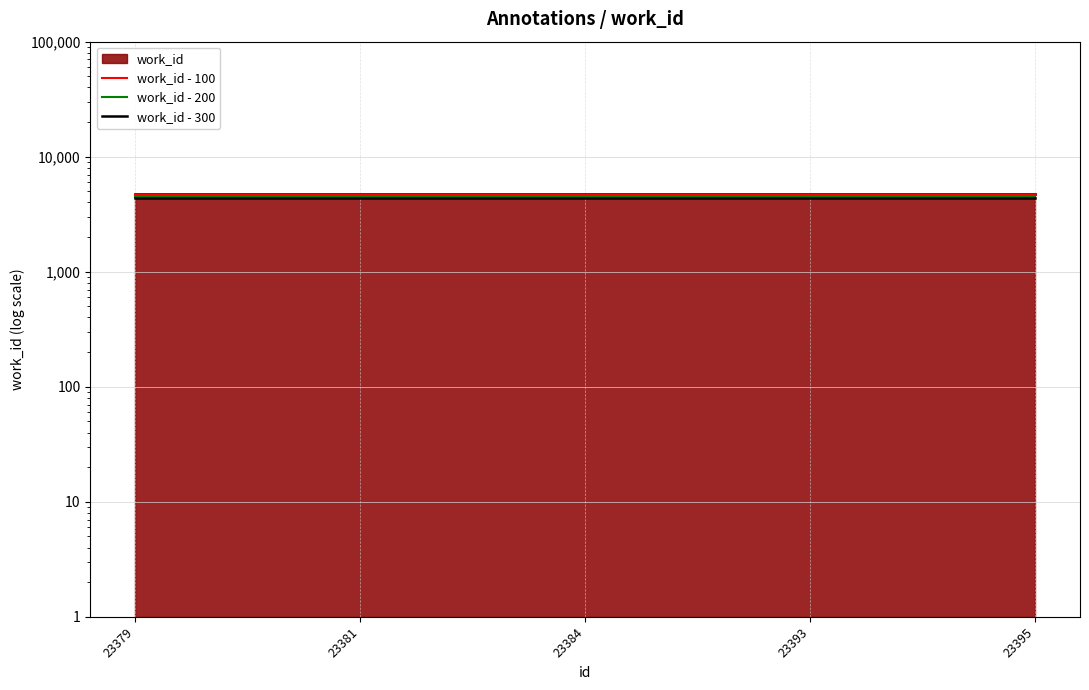

Read the work_id - 300 value at 23393.

4402